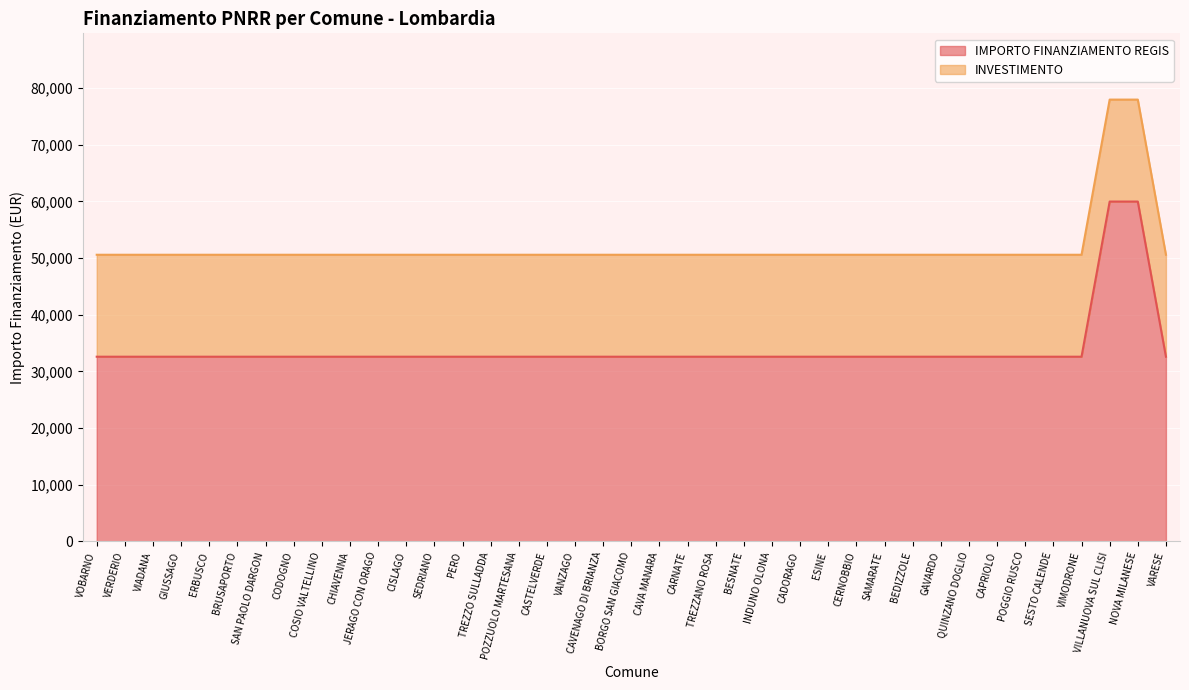

Where is the data nearest to the value 46277?

VOBARNO